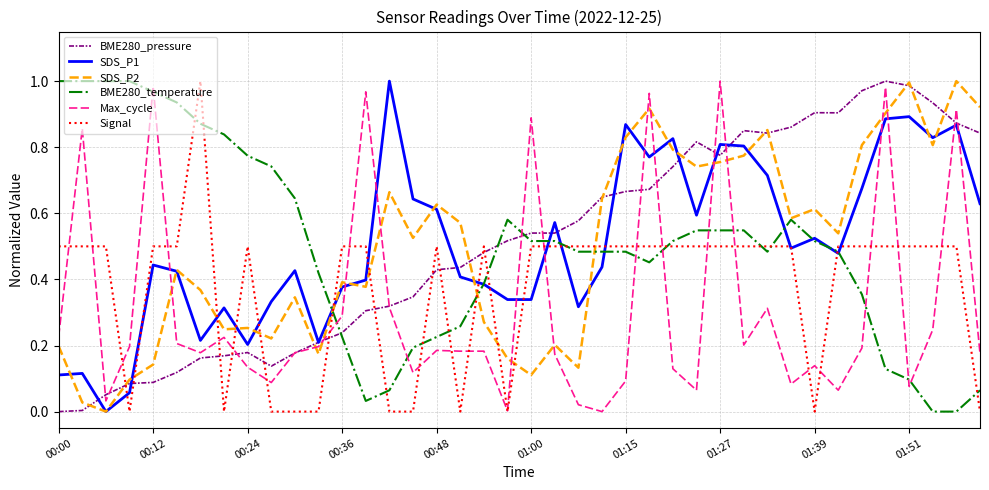

True or false: SDS_P2 and Max_cycle cross at least once.

True